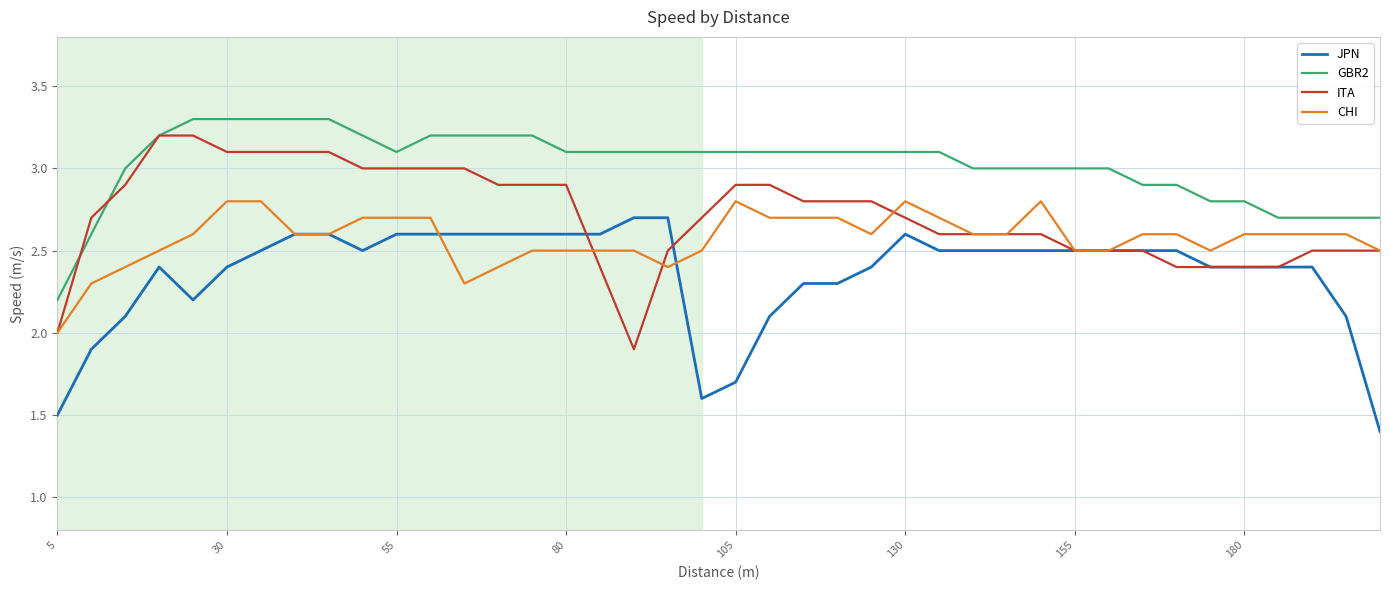

Rank the series by their average value, from lowest to highest.

JPN, CHI, ITA, GBR2